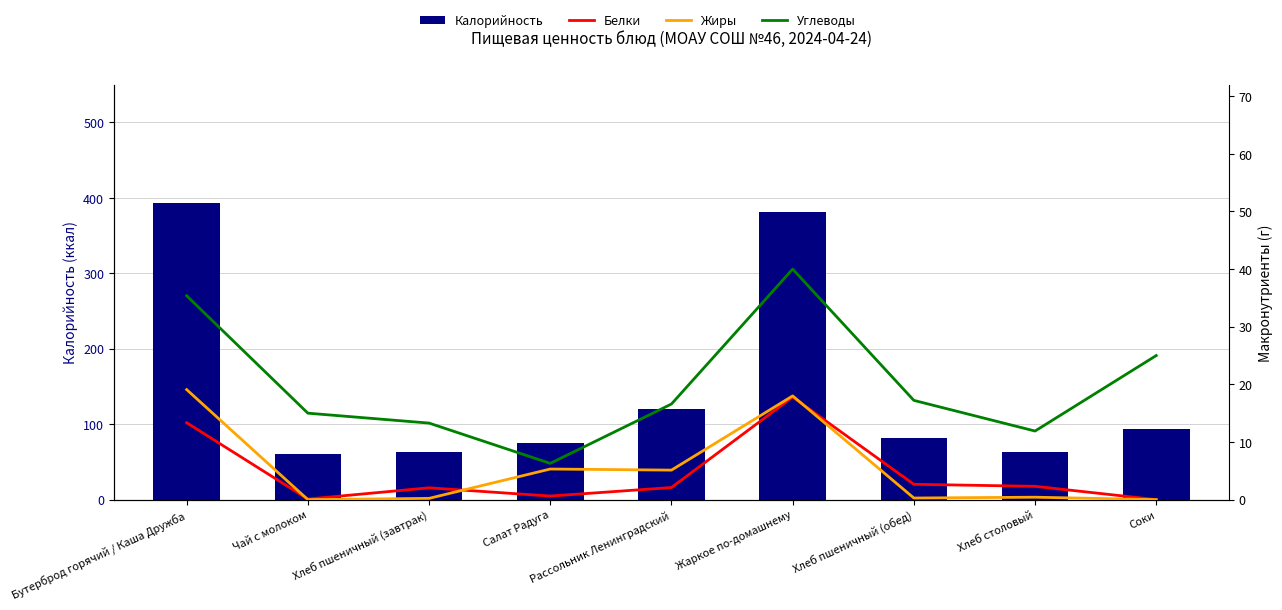

How many groups of bars are there?

9